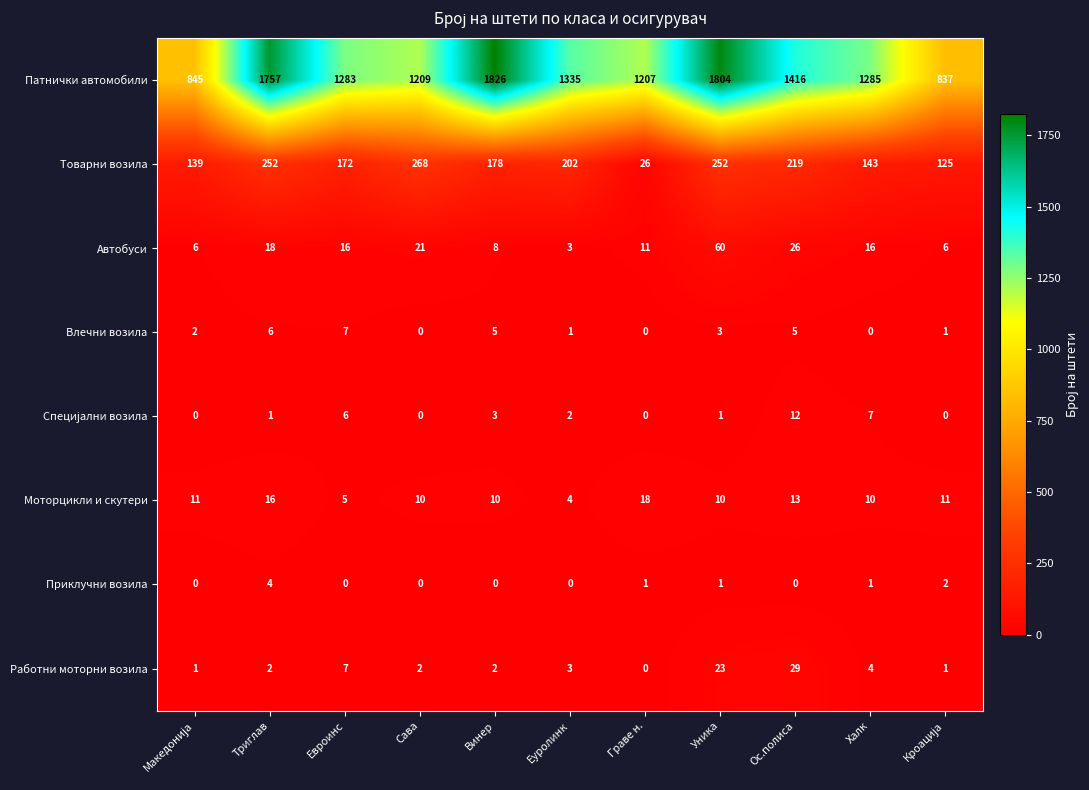

What is the sum of all Патнички автомобили values?

14804